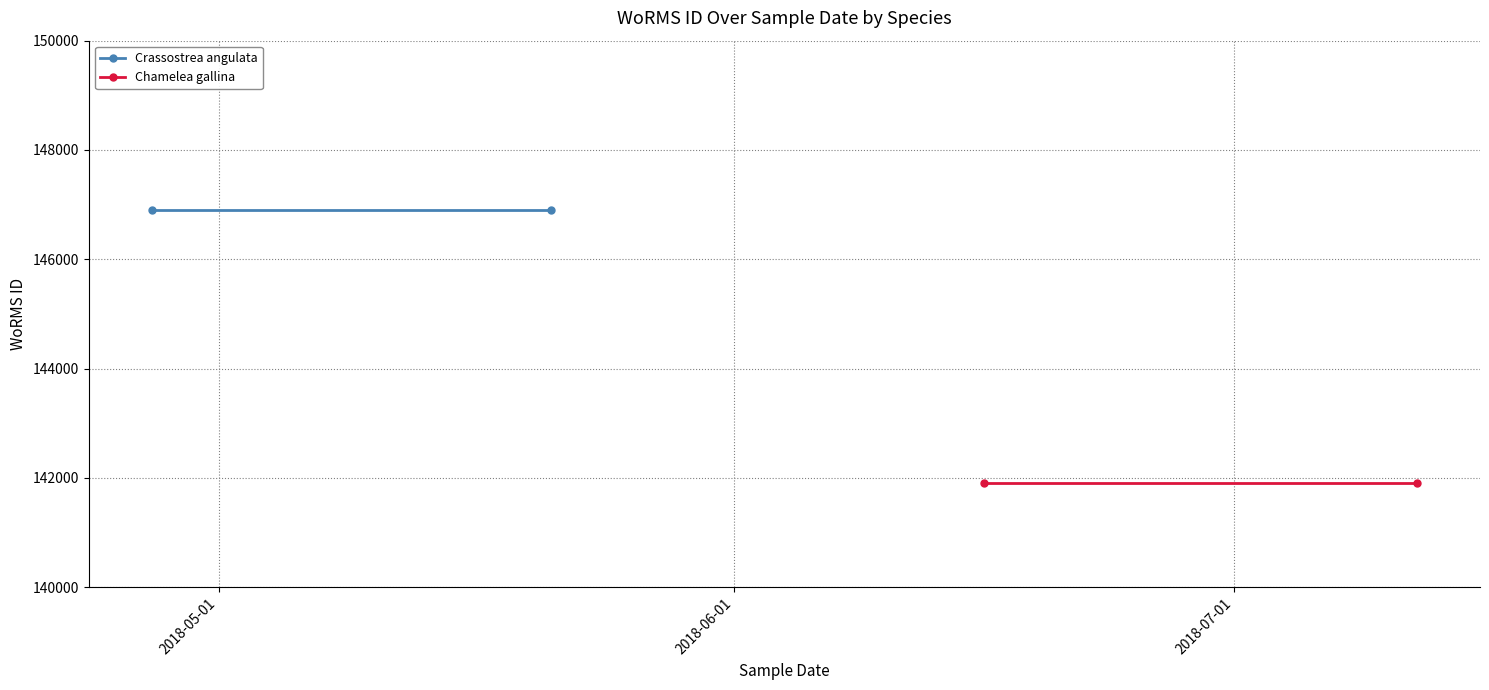

Is it true that Chamelea gallina equals 141907 at 2018-06-01?

True